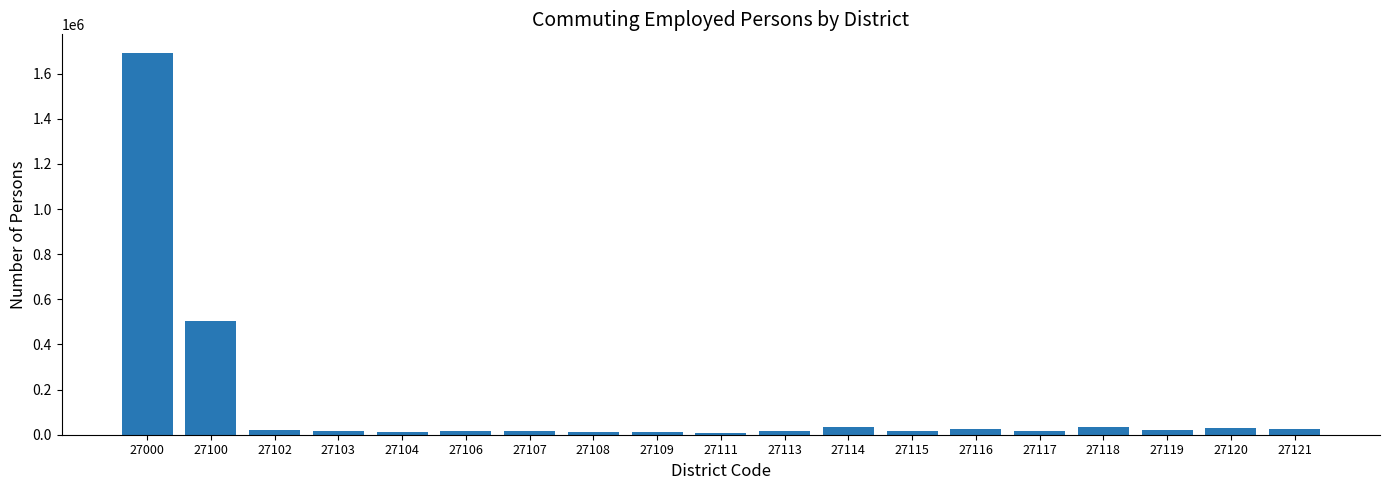

At which category does the chart reach its peak across all series?

27000